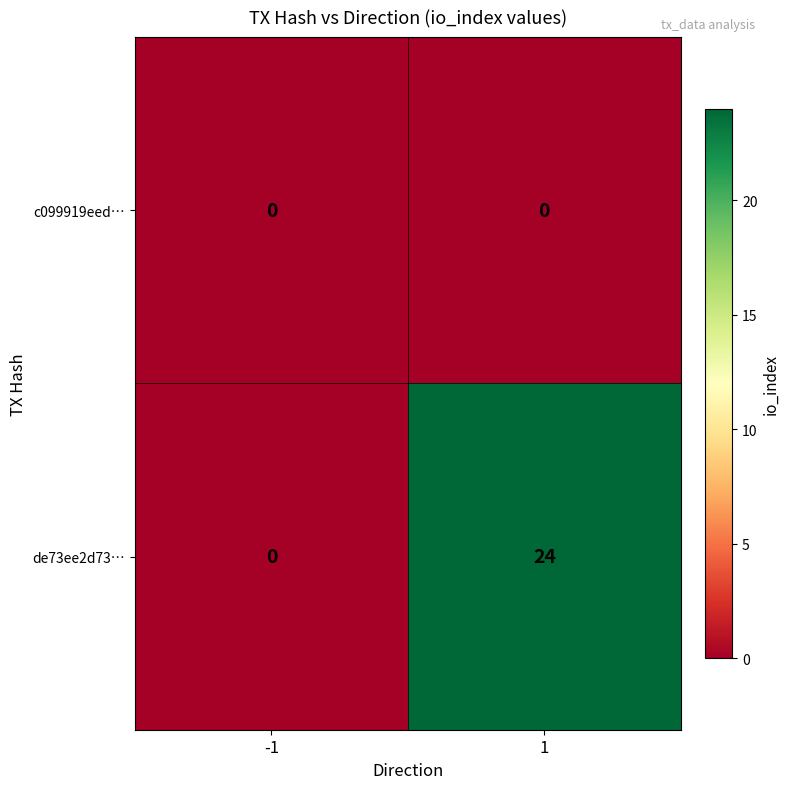

Rank the series at 1 from lowest to highest value.

c099919eed…, de73ee2d73…